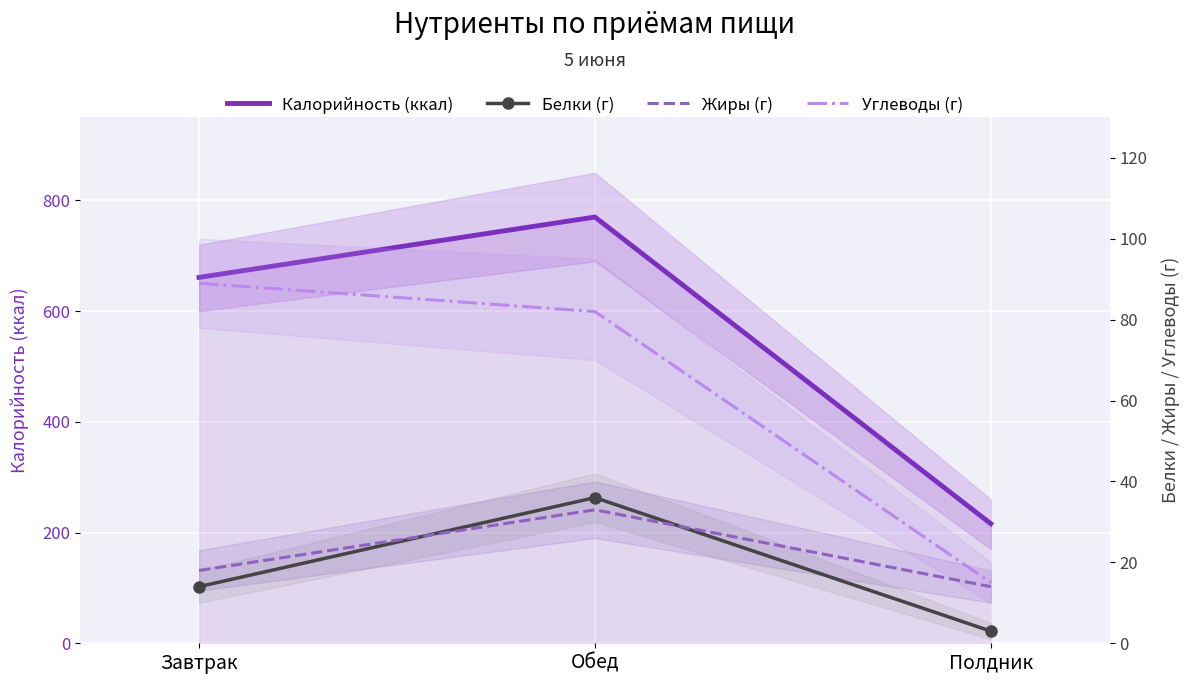

Count the number of categories in the chart.

3